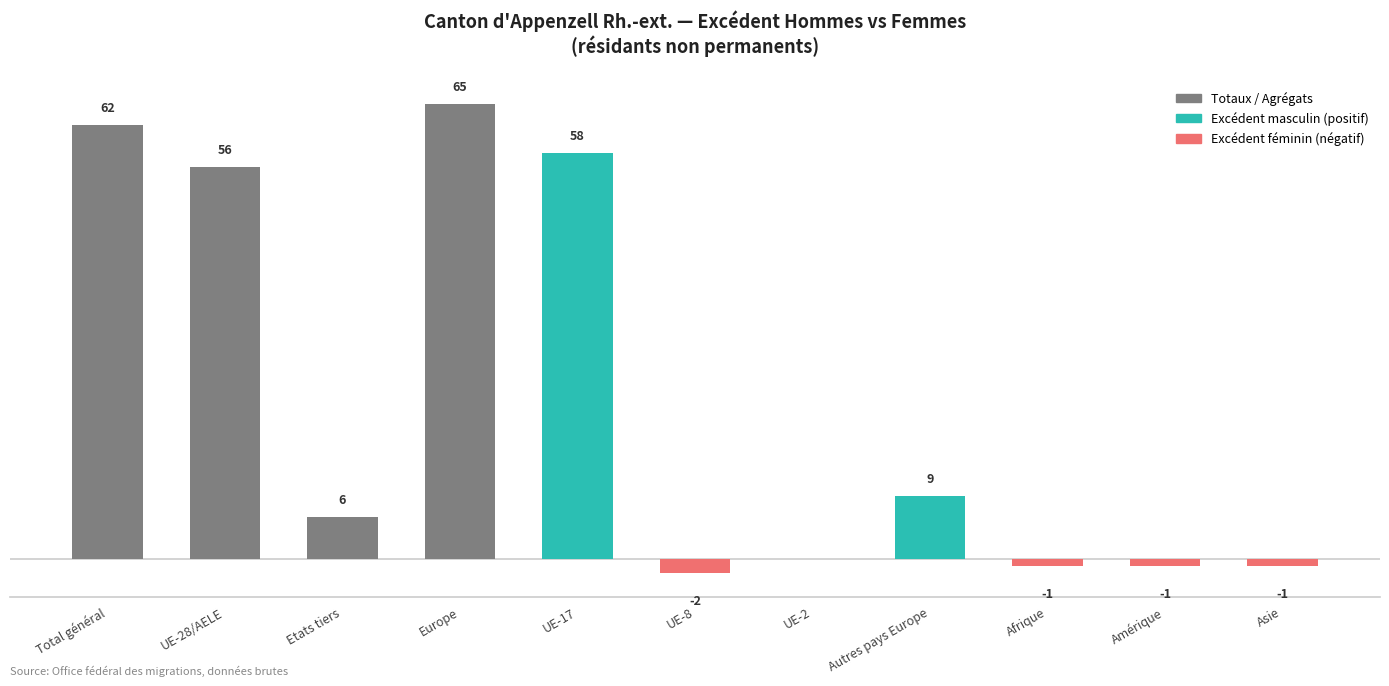

Where does the data first go above 6?

Total général